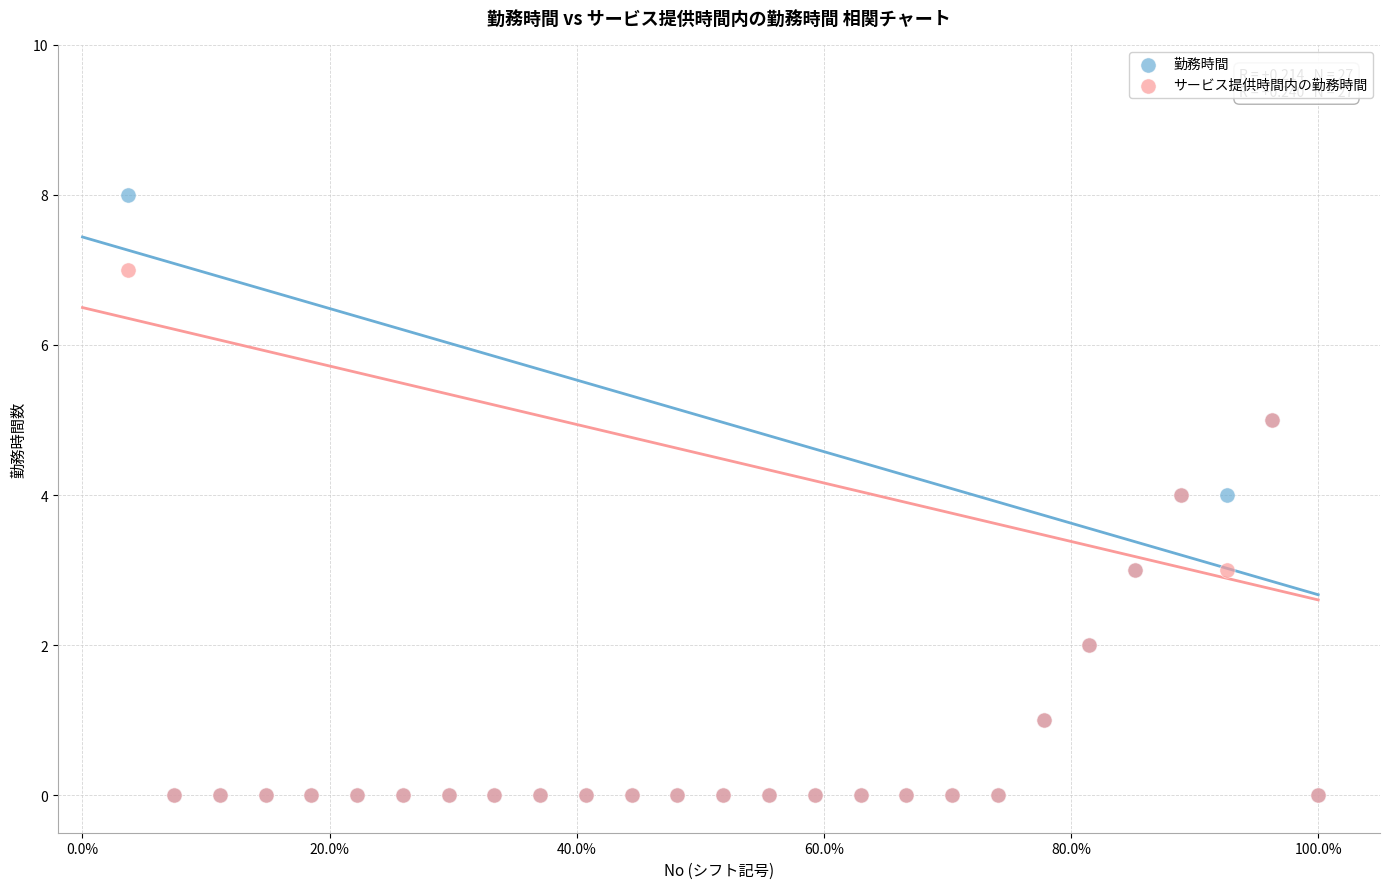

Which series reaches the maximum Y coordinate?

勤務時間